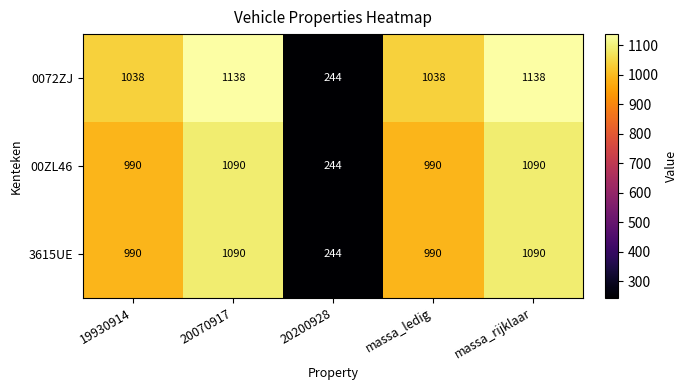

Reading left to right, list all the values displayed in this chart.

0072ZJ: 19930914=1038	20070917=1138	20200928=244	massa_ledig=1038	massa_rijklaar=1138
00ZL46: 19930914=990	20070917=1090	20200928=244	massa_ledig=990	massa_rijklaar=1090
3615UE: 19930914=990	20070917=1090	20200928=244	massa_ledig=990	massa_rijklaar=1090